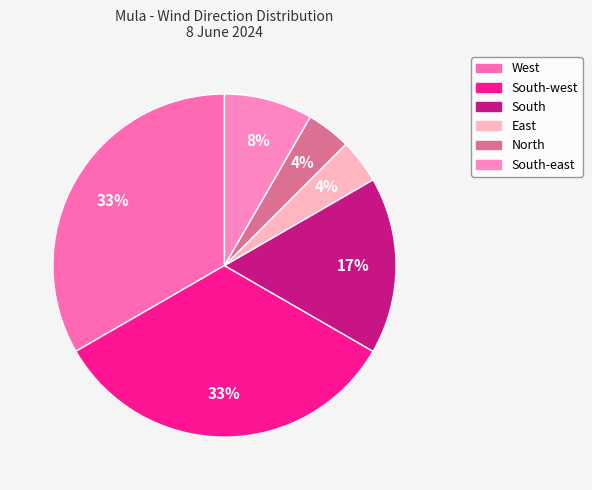

How many slices are in this pie chart?

6